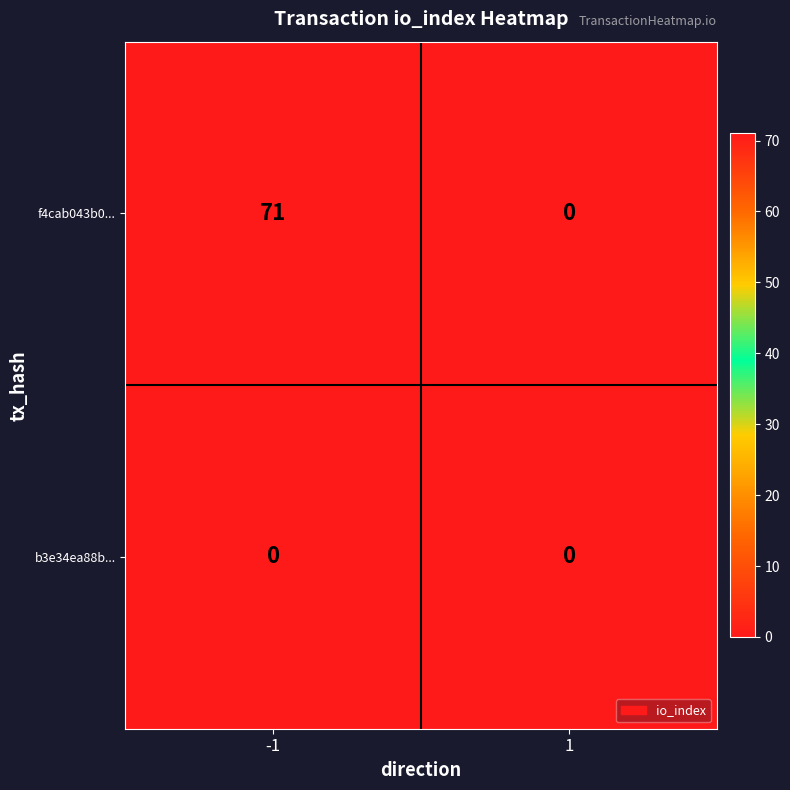

Reading right to left, what are all the values shown in this chart?

f4cab043b0...: 1=0	-1=71
b3e34ea88b...: 1=0	-1=0